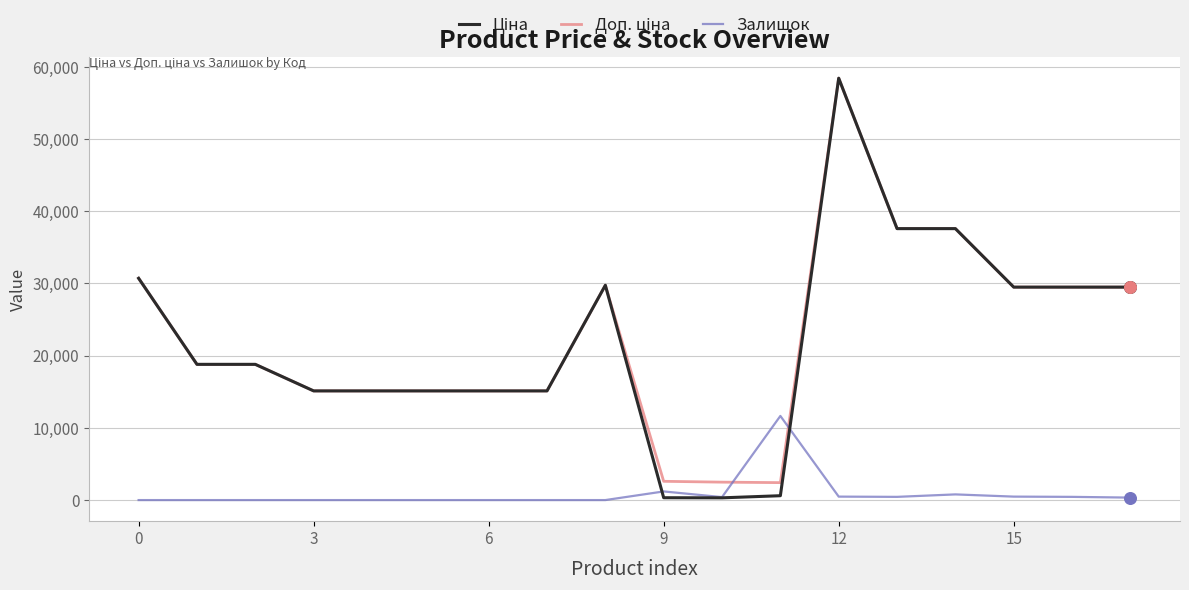

What is the maximum value shown in the chart?

58426.5